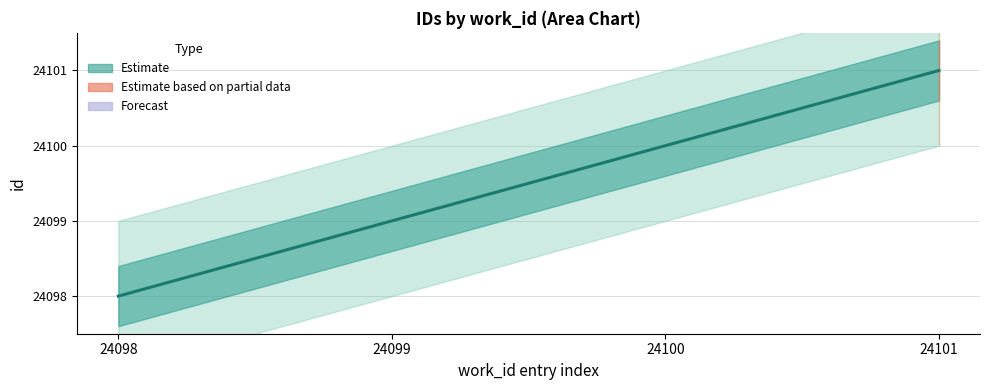

Reading left to right, what are all the values shown in this chart?

24098=24098	24099=24099	24100=24100	24101=24101